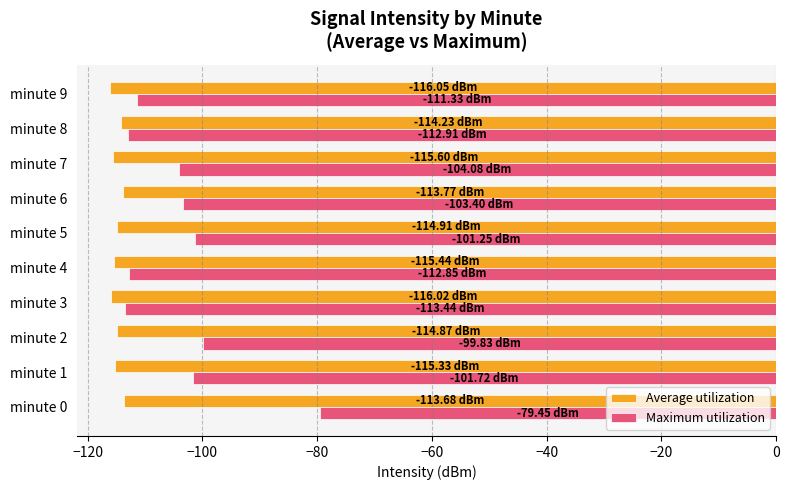

Which series has the largest total across all categories?

Maximum utilization